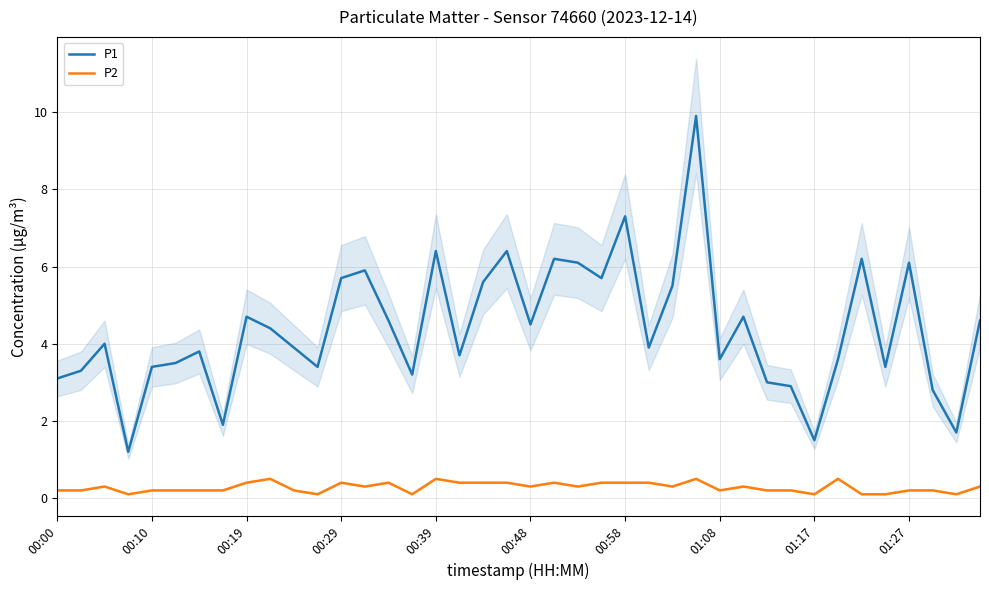

Reading left to right, list all the values displayed in this chart.

P1: 3.1	3.3	4.0	1.2	3.4	3.5	3.8	1.9	4.7	4.4	3.9	3.4	5.7	5.9	4.6	3.2	6.4	3.7	5.6	6.4	4.5	6.2	6.1	5.7	7.3	3.9	5.5	9.9	3.6	4.7	3.0	2.9	1.5	3.6	6.2	3.4	6.1	2.8	1.7	4.6
P2: 0.2	0.2	0.3	0.1	0.2	0.2	0.2	0.2	0.4	0.5	0.2	0.1	0.4	0.3	0.4	0.1	0.5	0.4	0.4	0.4	0.3	0.4	0.3	0.4	0.4	0.4	0.3	0.5	0.2	0.3	0.2	0.2	0.1	0.5	0.1	0.1	0.2	0.2	0.1	0.3